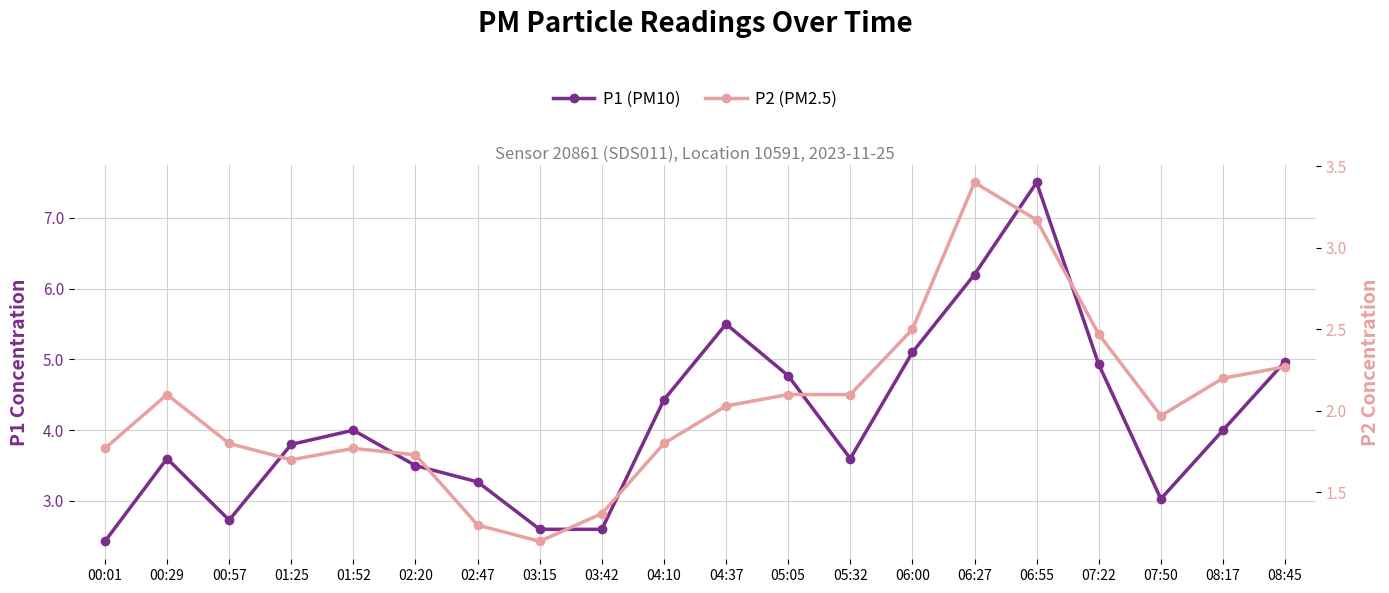

True or false: P2 (PM2.5) and P1 (PM10) intersect in this chart.

False